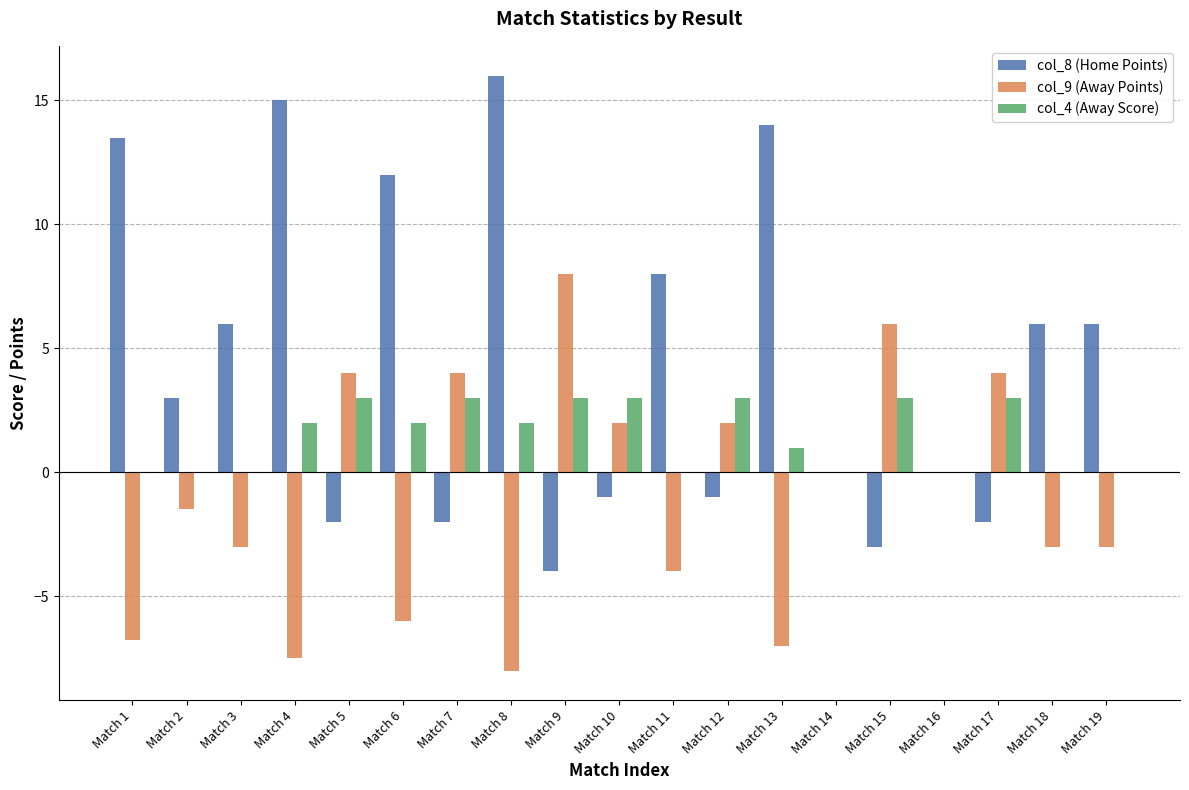

What is the highest value of the col_9 (Away Points) series?

8.0